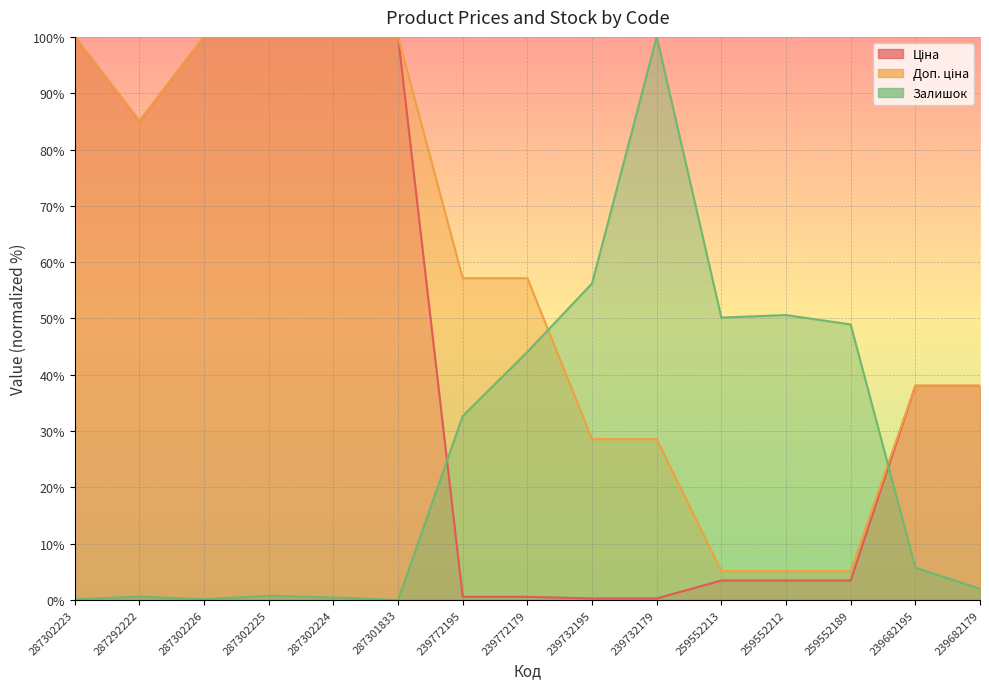

What position from the left is 239682195?

14